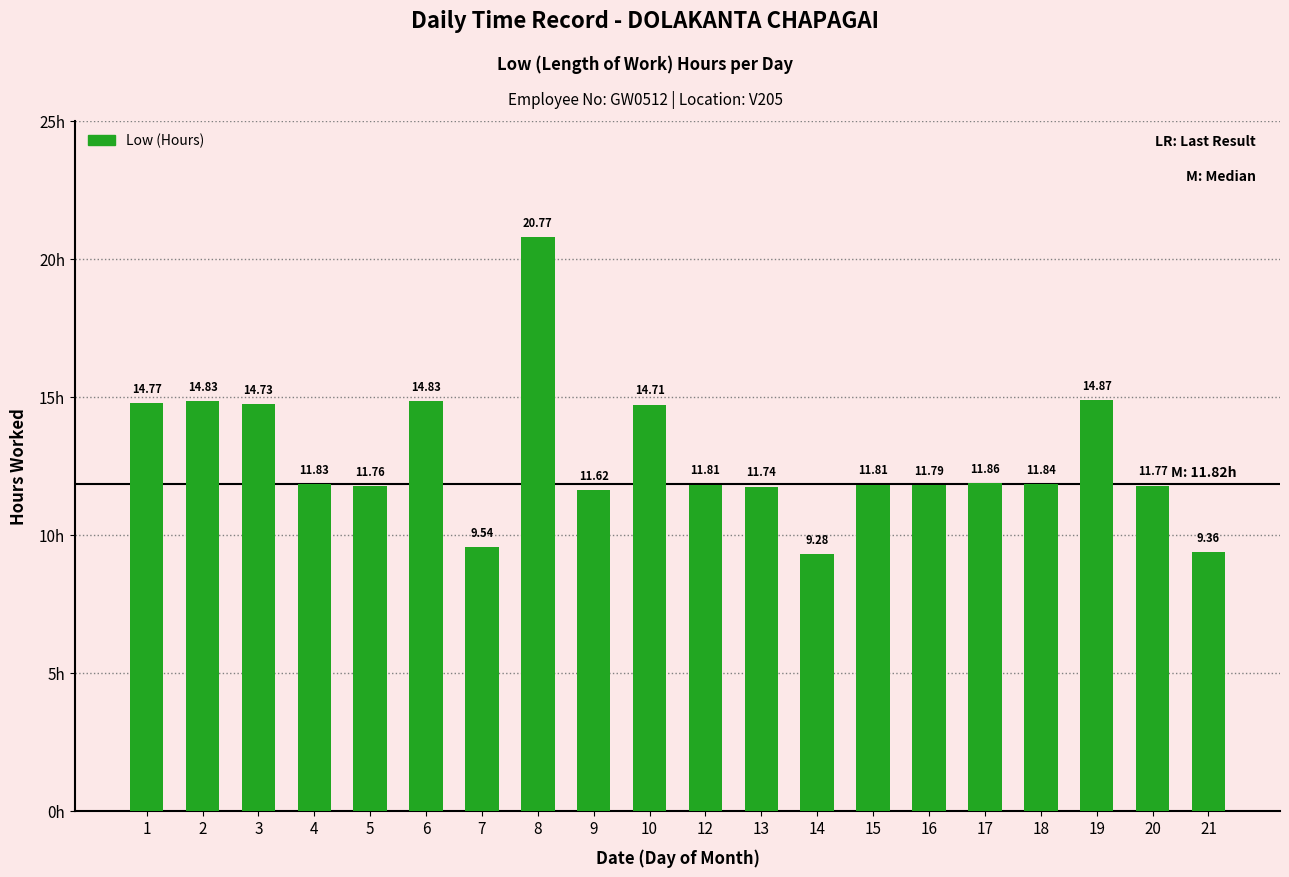

What is the value of the 3rd bar from the left?

14.7